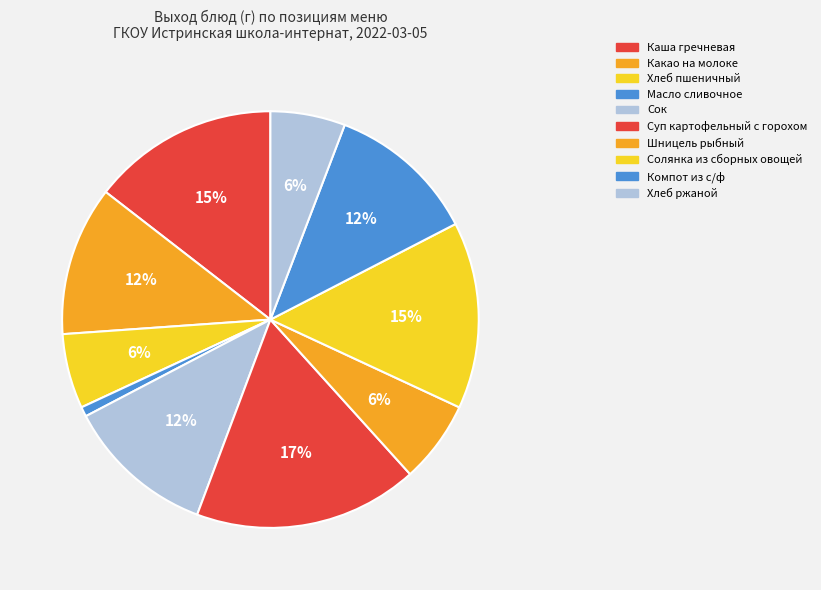

To the nearest percent, what portion does Каша гречневая represent?

15%